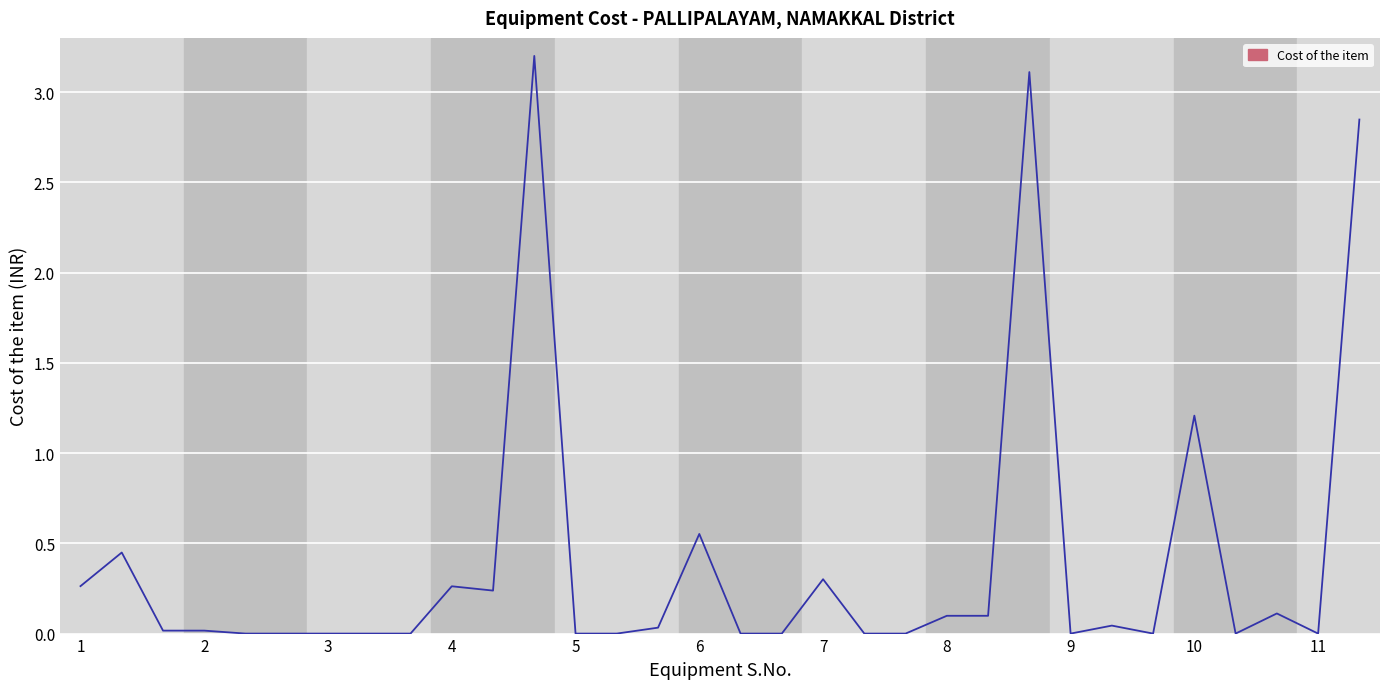

What is the difference between the maximum and minimum values?

3.2